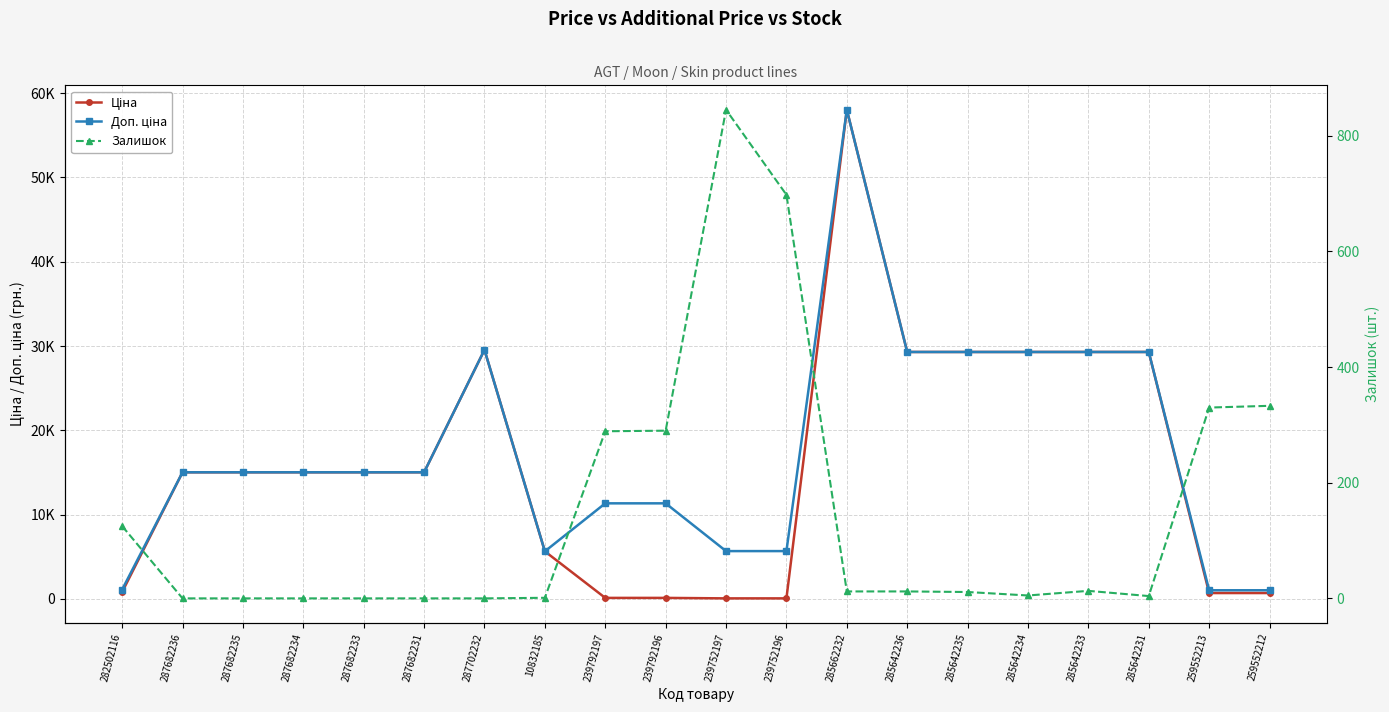

At which label does Залишок first exceed 12?

282502116